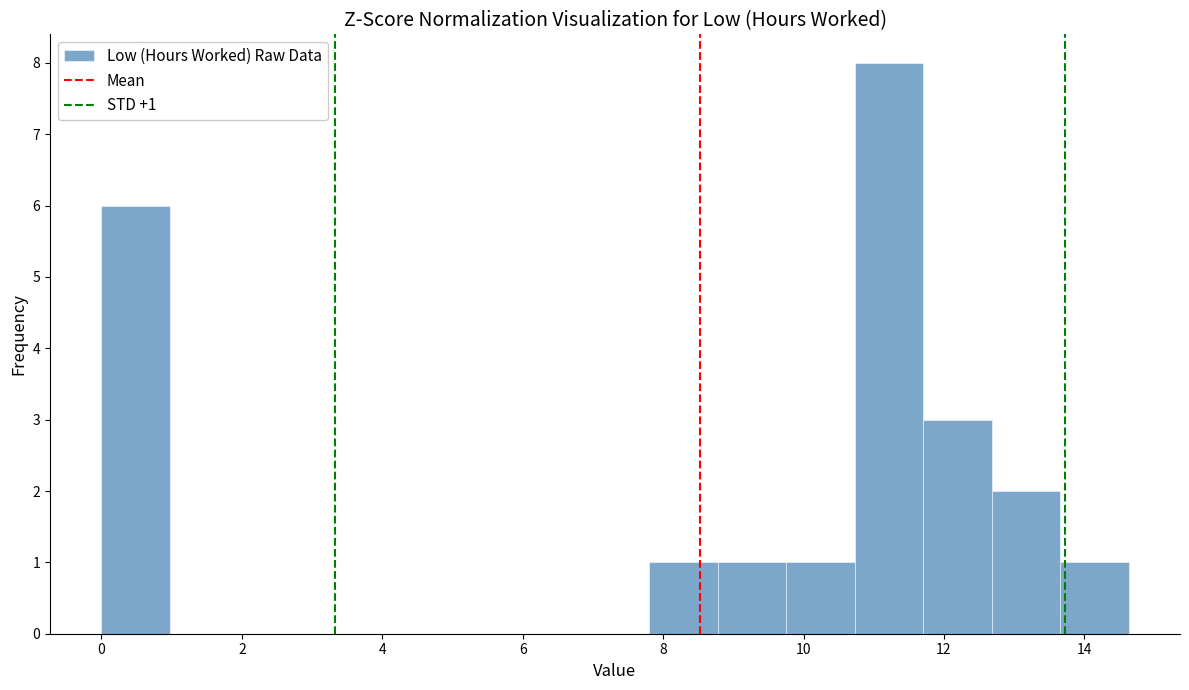

Over which range of the x-axis is the bar tallest?

10.8 to 11.8